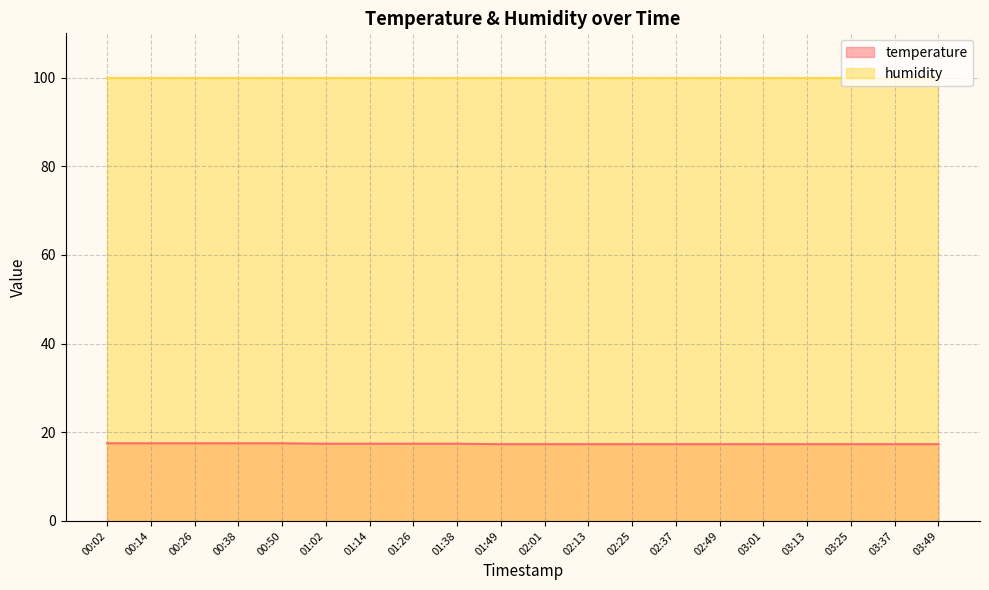

What is the sum of all values?

347.4